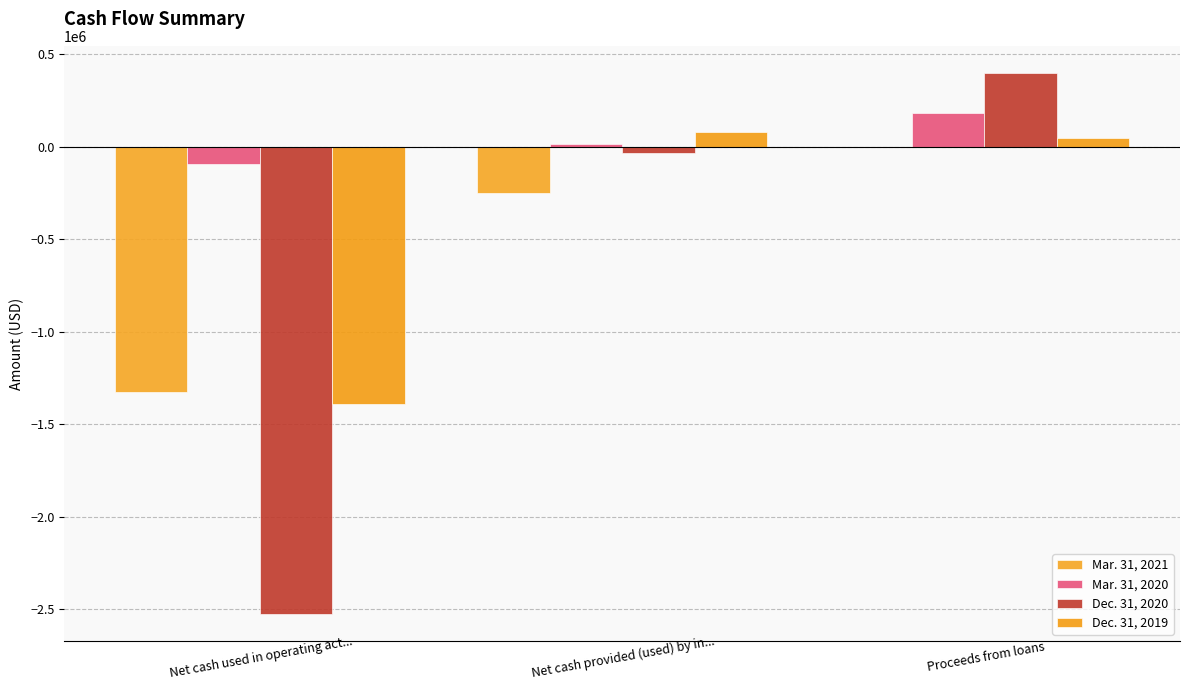

Does the chart contain stacked bars?

No